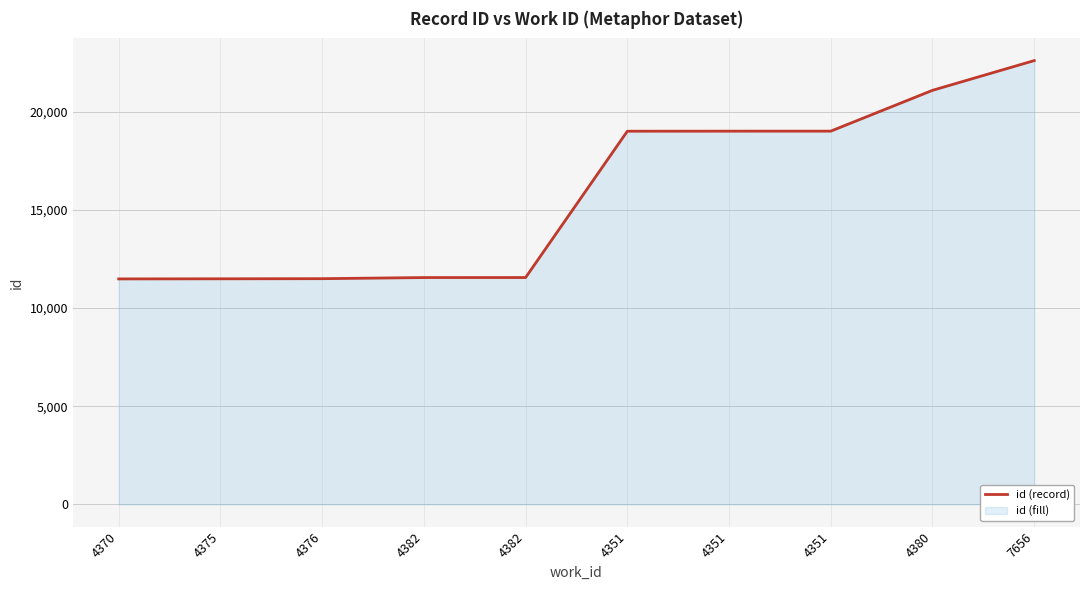

What value does the data have at 4375?

11488